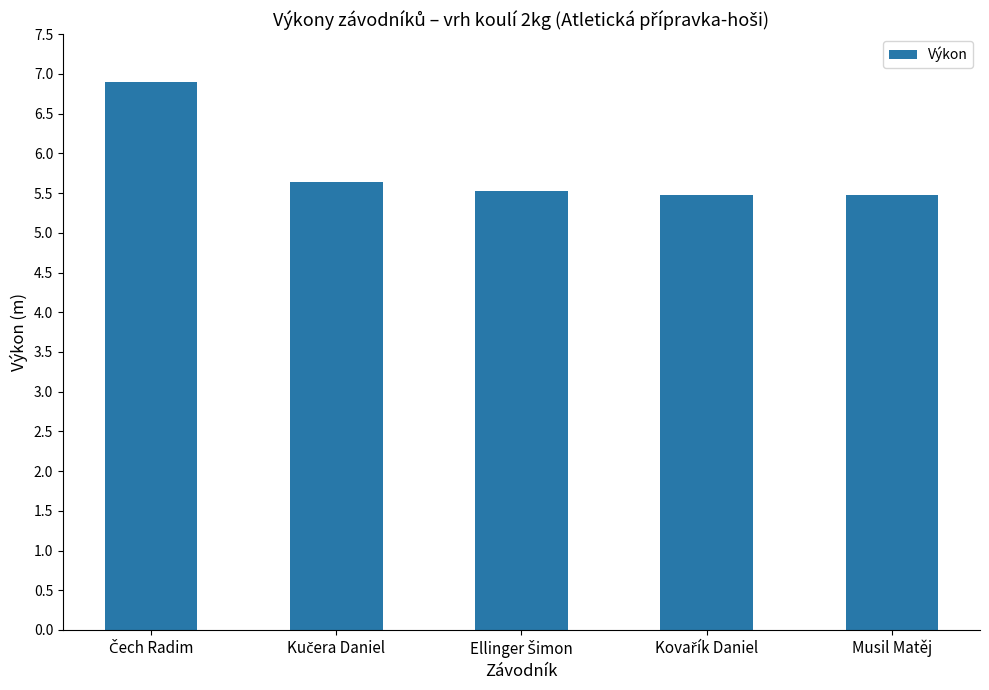

What is the sum of all values?

29.0